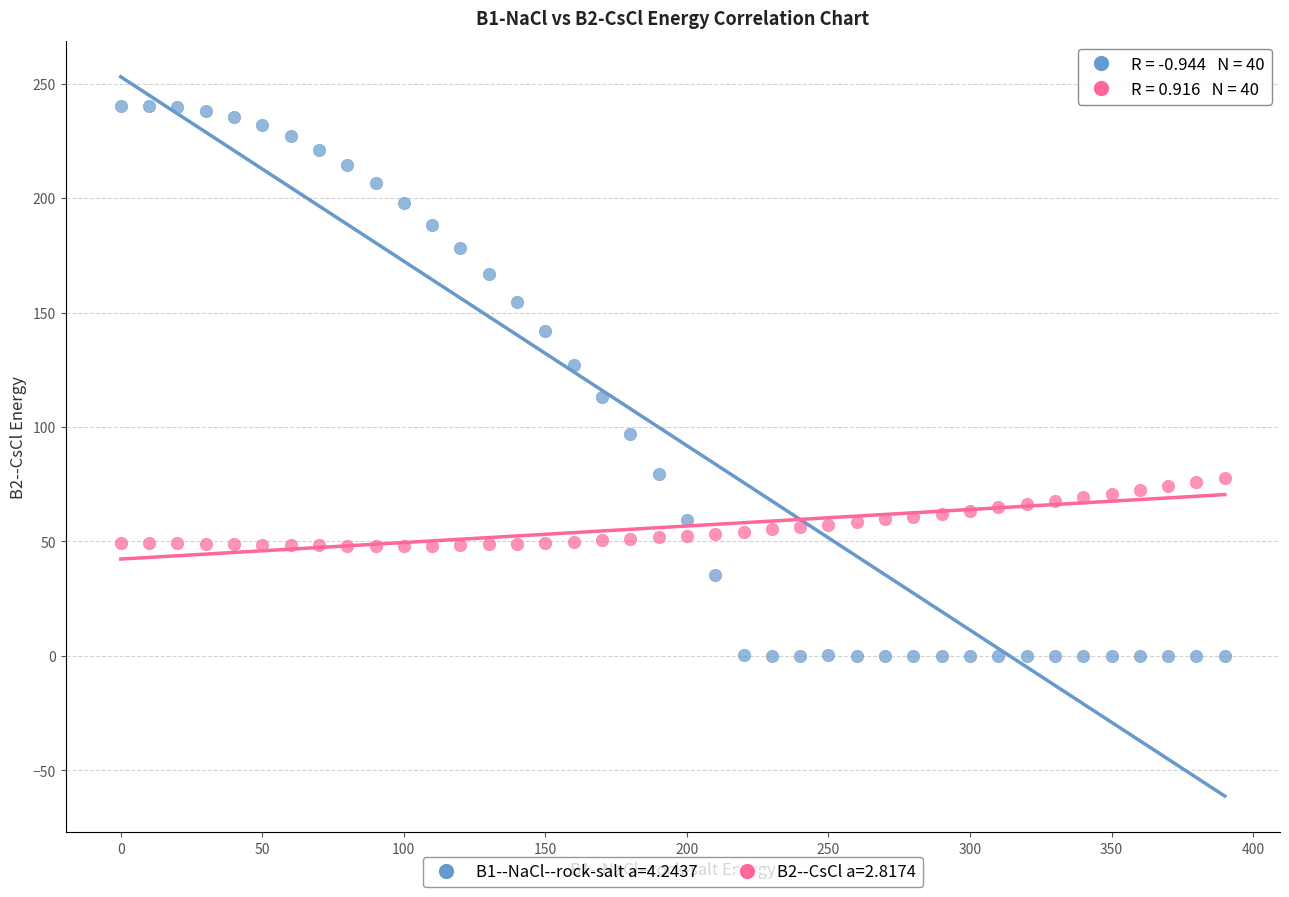

Across all data points, what is the range of Y values (max minus min)?

240.4